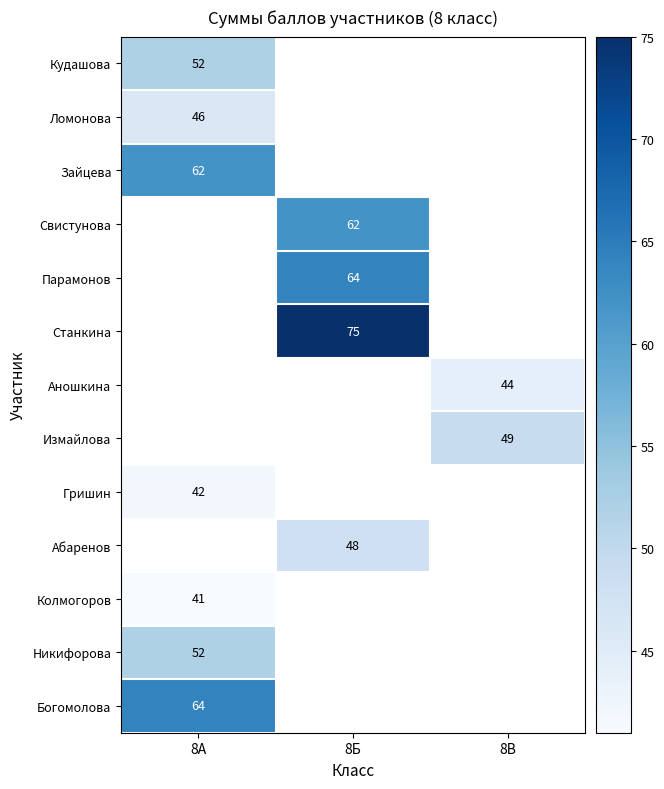

The value of Кудашова at 8А is 16. True or false?

False